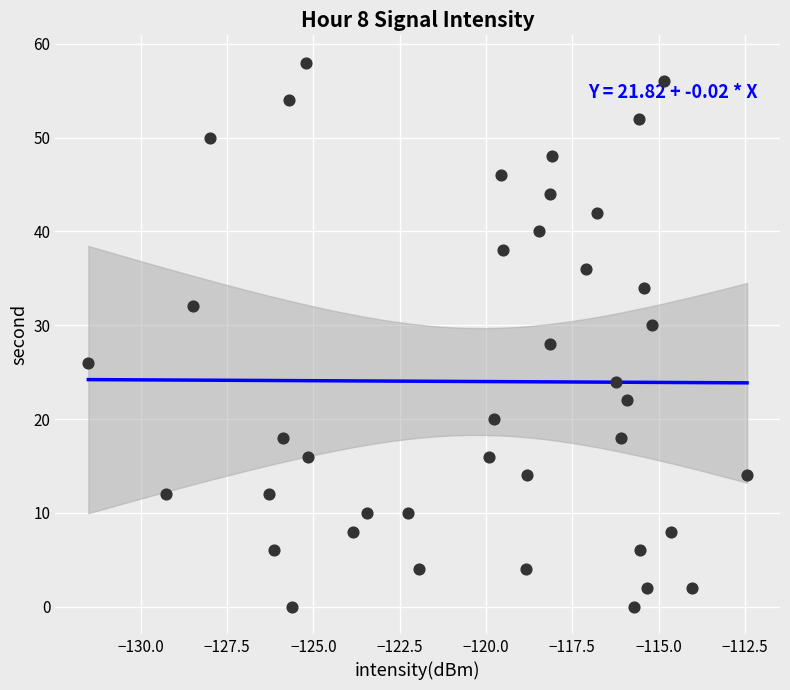

What is the range of Y values (max minus min)?

58